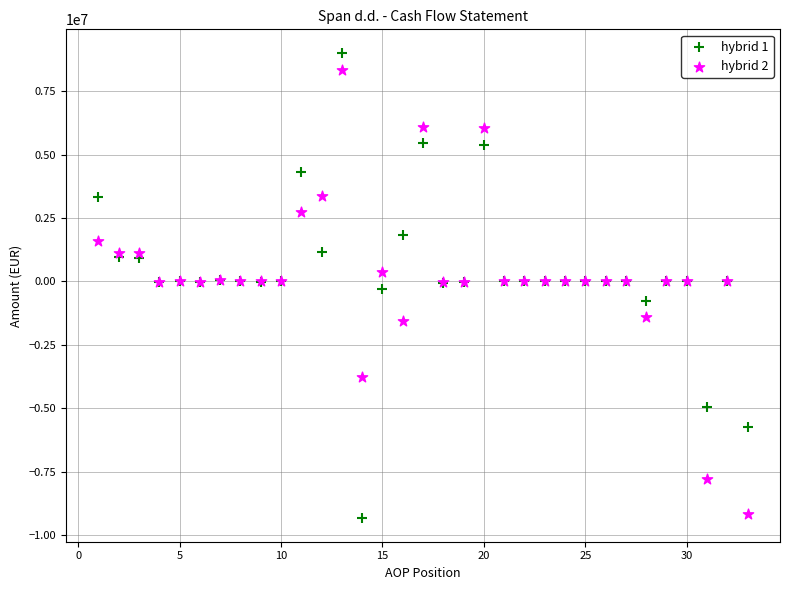

What are all the series names shown in the legend?

hybrid 1, hybrid 2